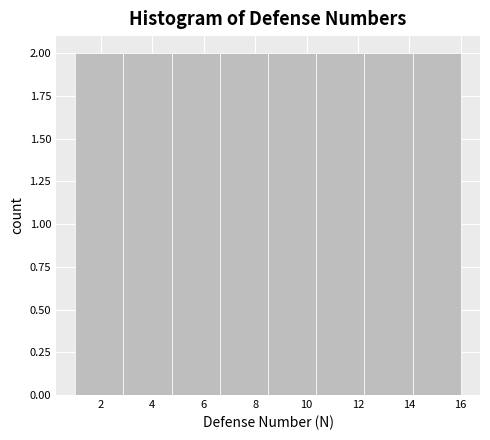

Reading left to right, transcribe this chart: for each bar, give the range it covers on the x-axis and its height. Neither the bar edges nor the heights are printed on the chart, so give them approximately, as read against the axes.

1.0 to 2.8: 2
2.8 to 4.8: 2
4.8 to 6.6: 2
6.6 to 8.6: 2
8.6 to 10.4: 2
10.4 to 12.2: 2
12.2 to 14.2: 2
14.2 to 16.0: 2